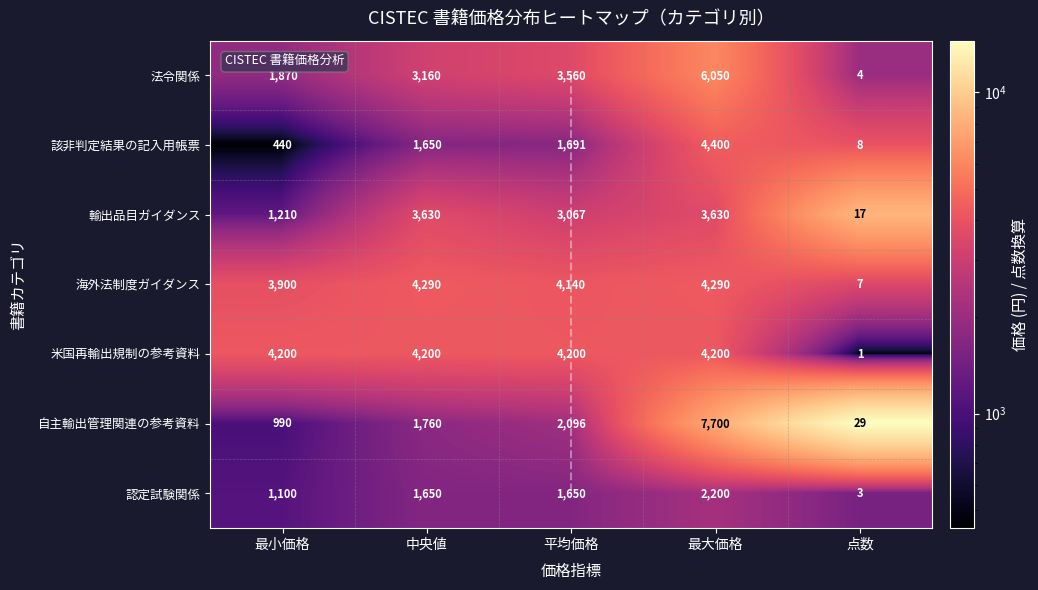

Rank the series by their maximum value, from highest to lowest.

自主輸出管理関連の参考資料, 法令関係, 該非判定結果の記入用帳票, 海外法制度ガイダンス, 米国再輸出規制の参考資料, 輸出品目ガイダンス, 認定試験関係